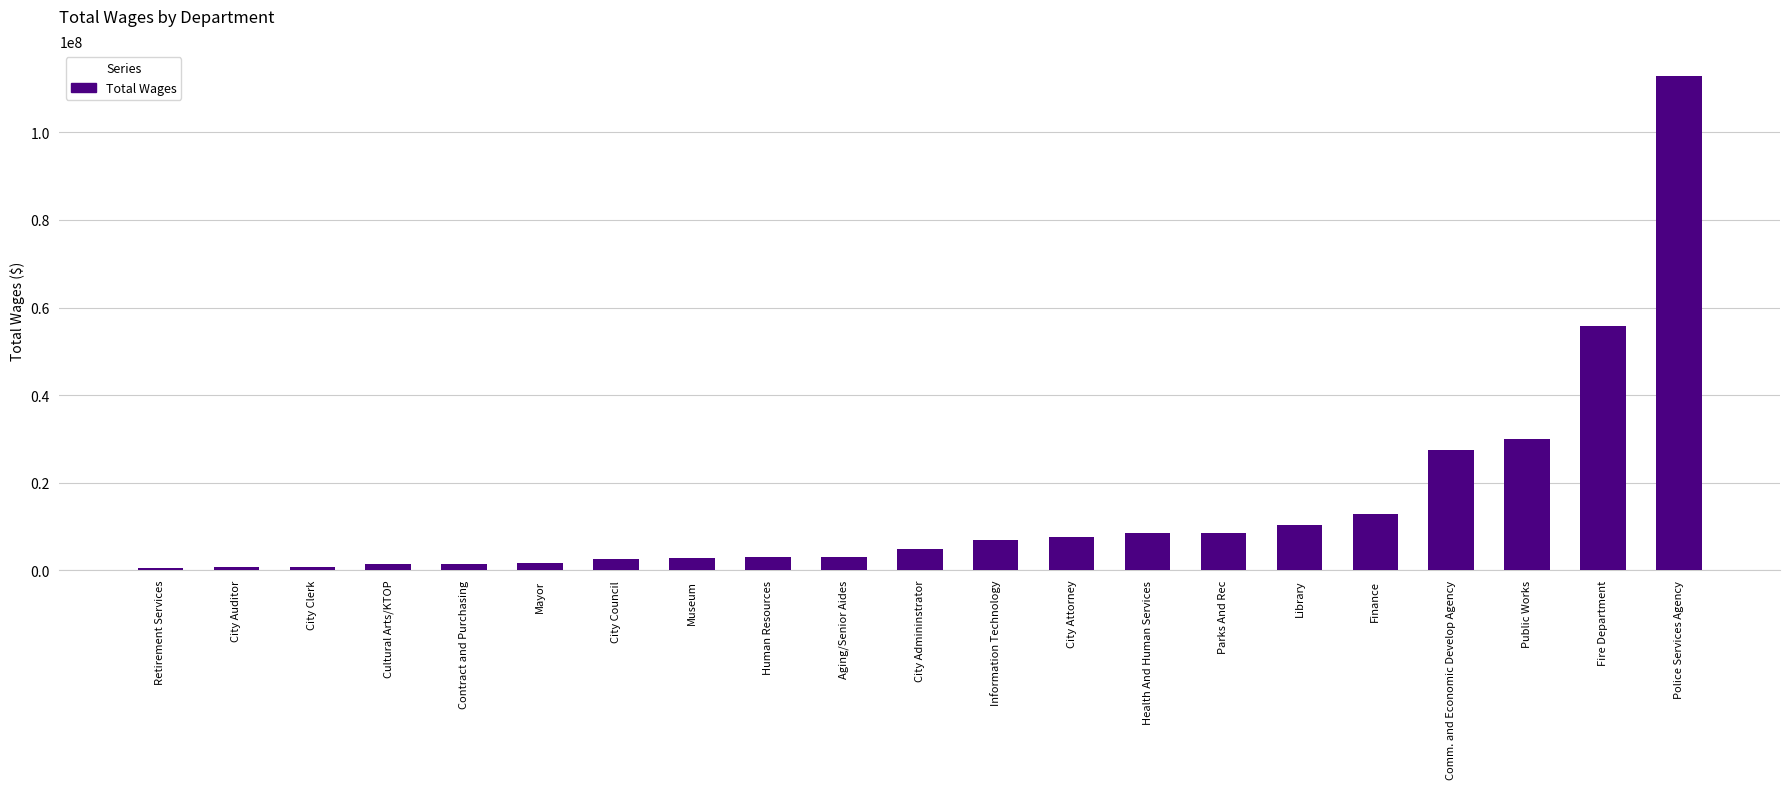

What is the sum of all values?

303080932